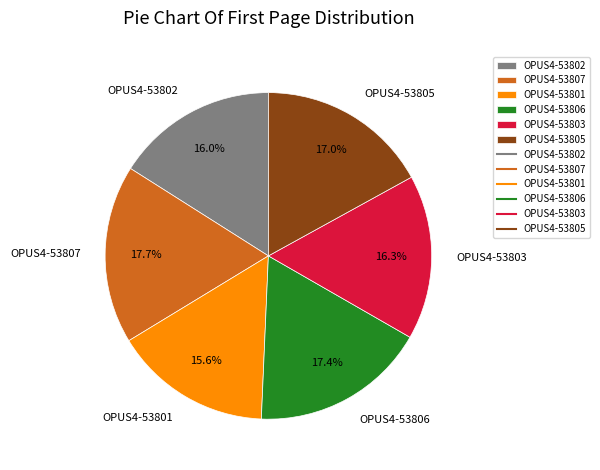

To the nearest percent, what portion does OPUS4-53806 represent?

17%